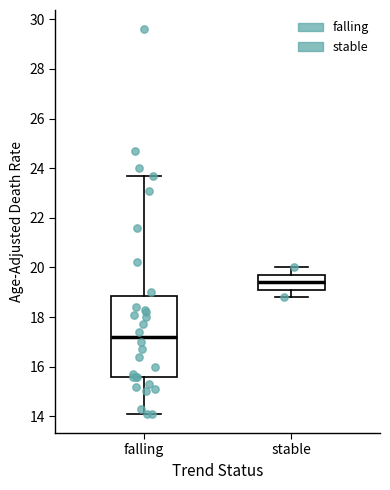

Which box has the lowest median line?

falling